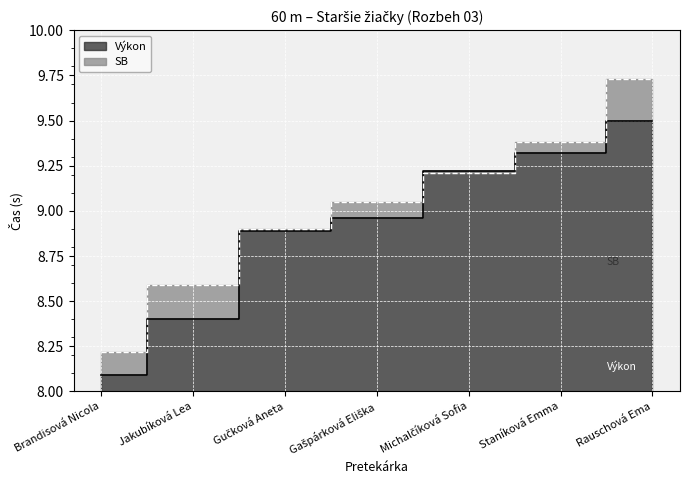

True or false: SB and Výkon intersect in this chart.

True